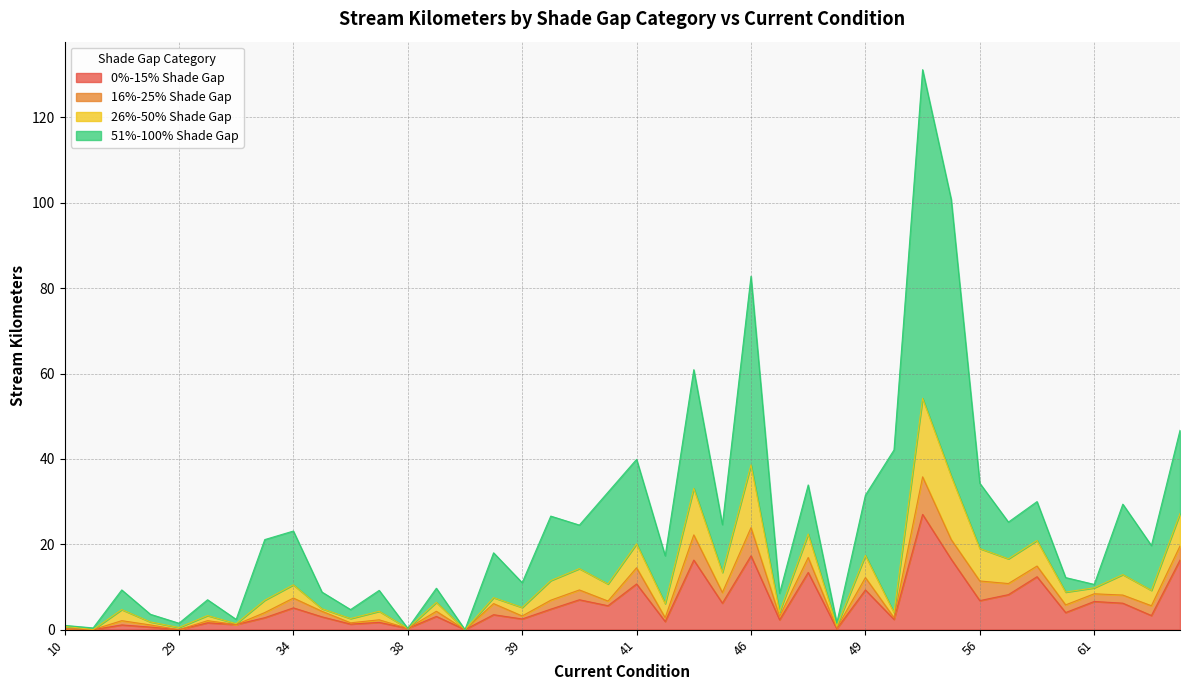

Is it true that 0%-15% Shade Gap equals 3.9 at 34?

False